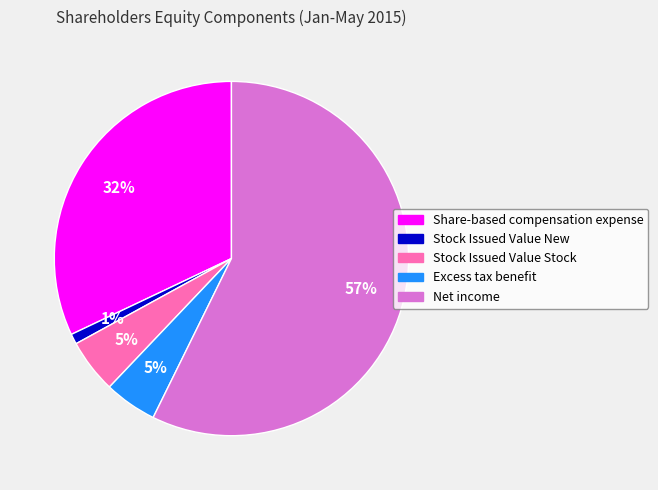

To the nearest percent, what percentage of the pie is Stock Issued Value Stock?

5%